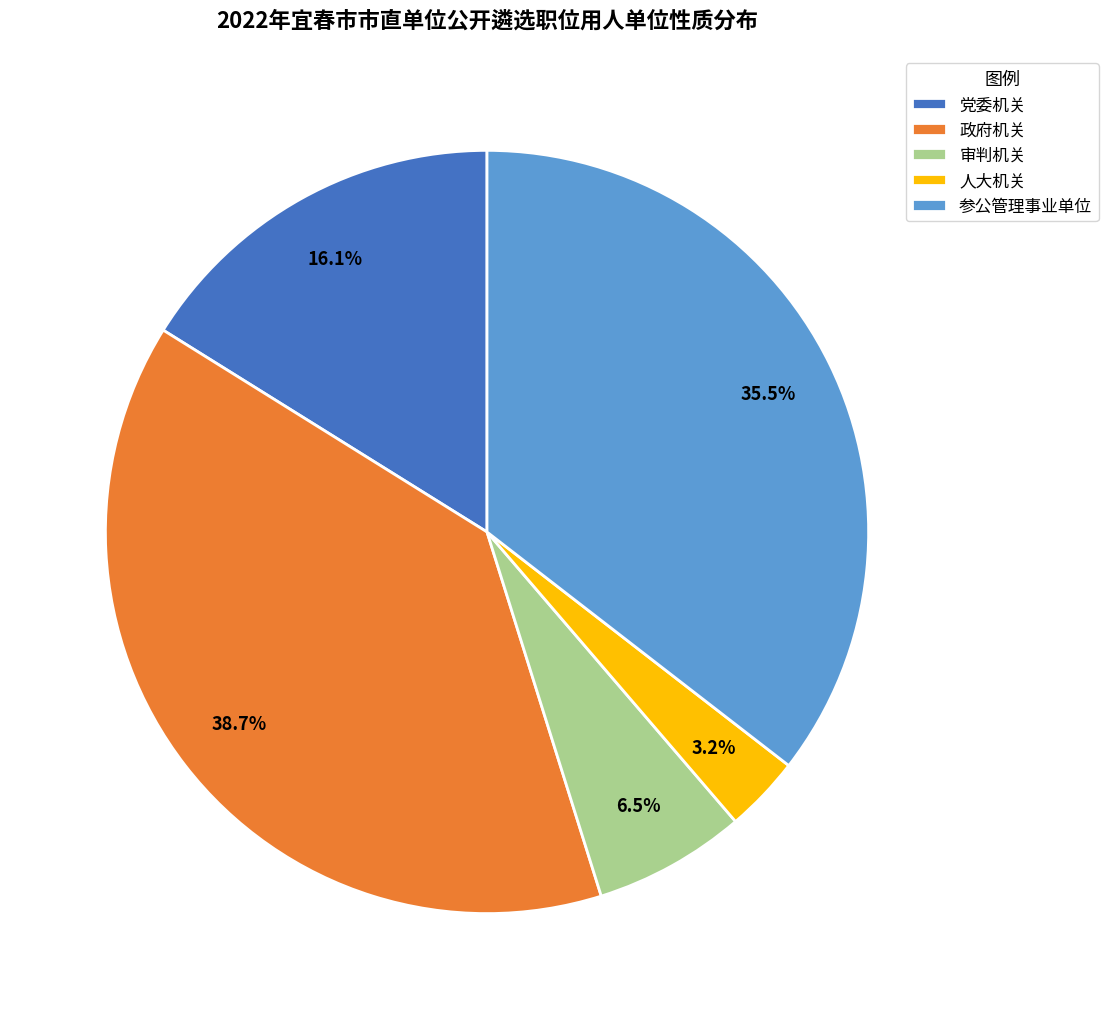

Which category has the smallest portion of the pie?

人大机关